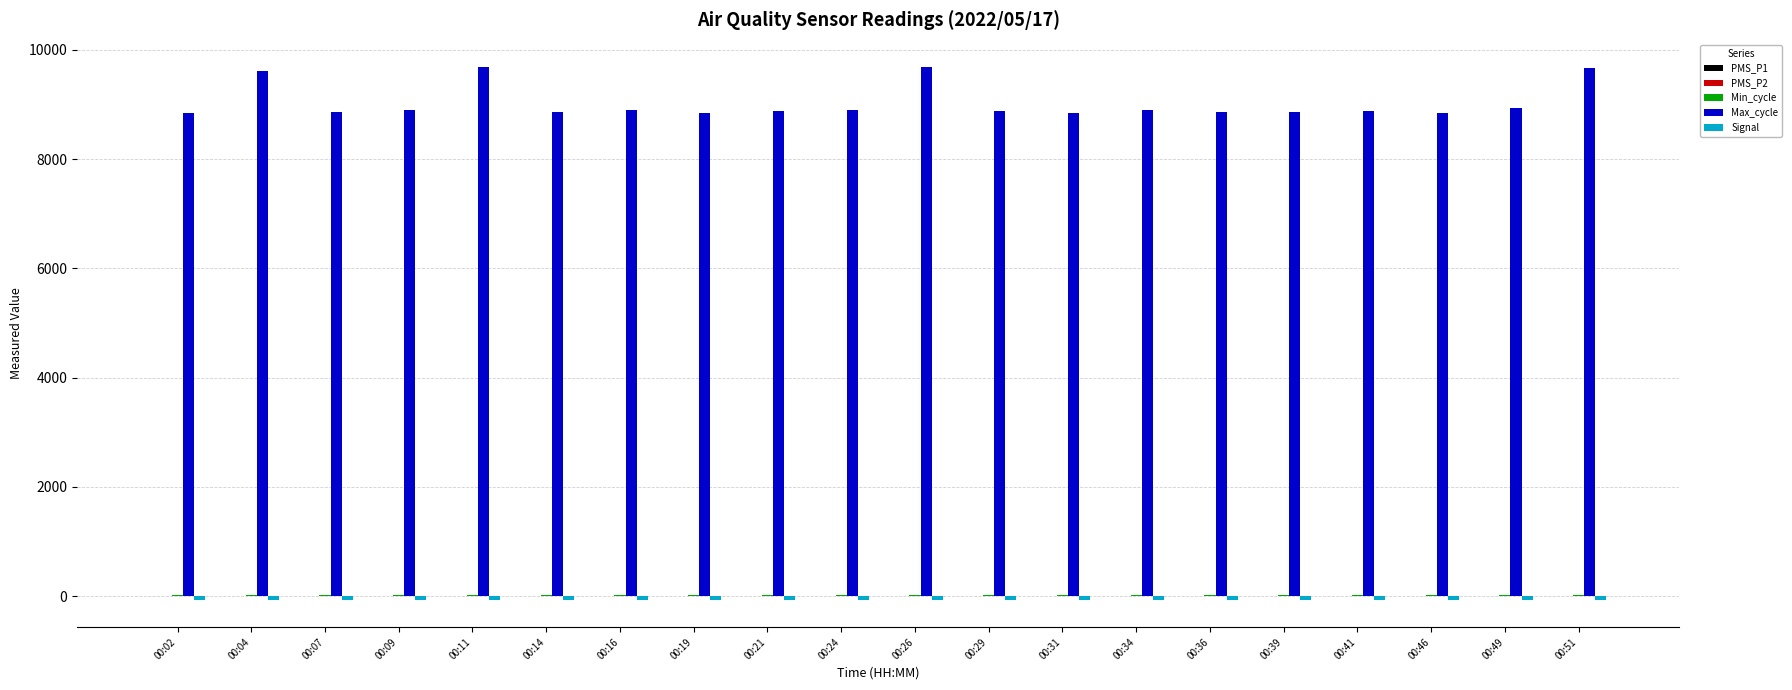

What is the sum of all Max_cycle values?

180714.0